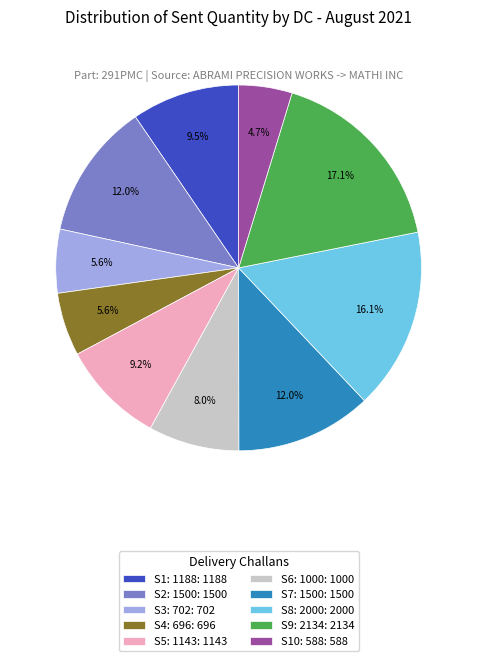

Which slice is the smallest?

S10: 588: 588